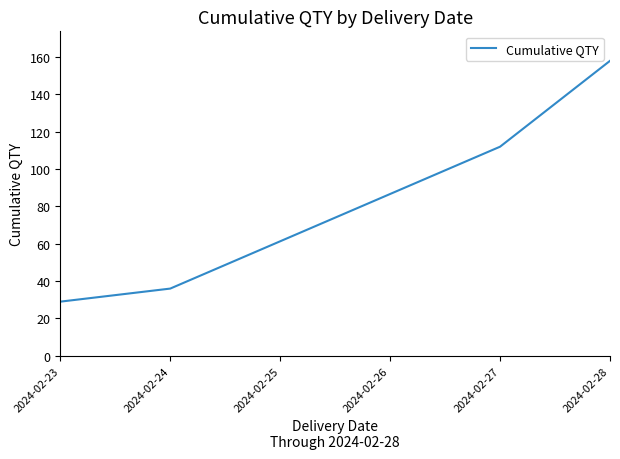

How many lines are shown in the chart?

1